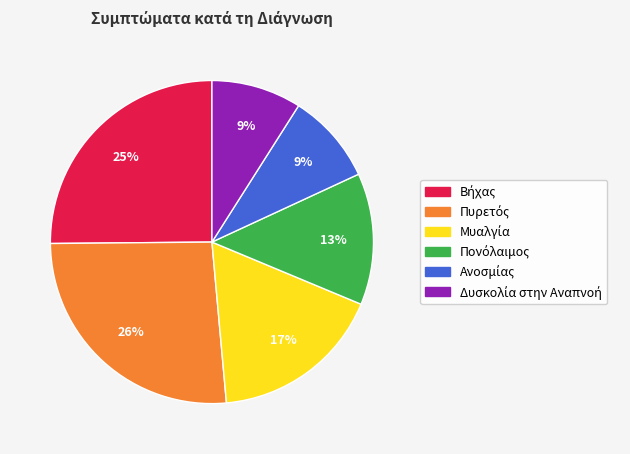

To the nearest percent, what is the difference between the largest and smallest slice percentages?

17%